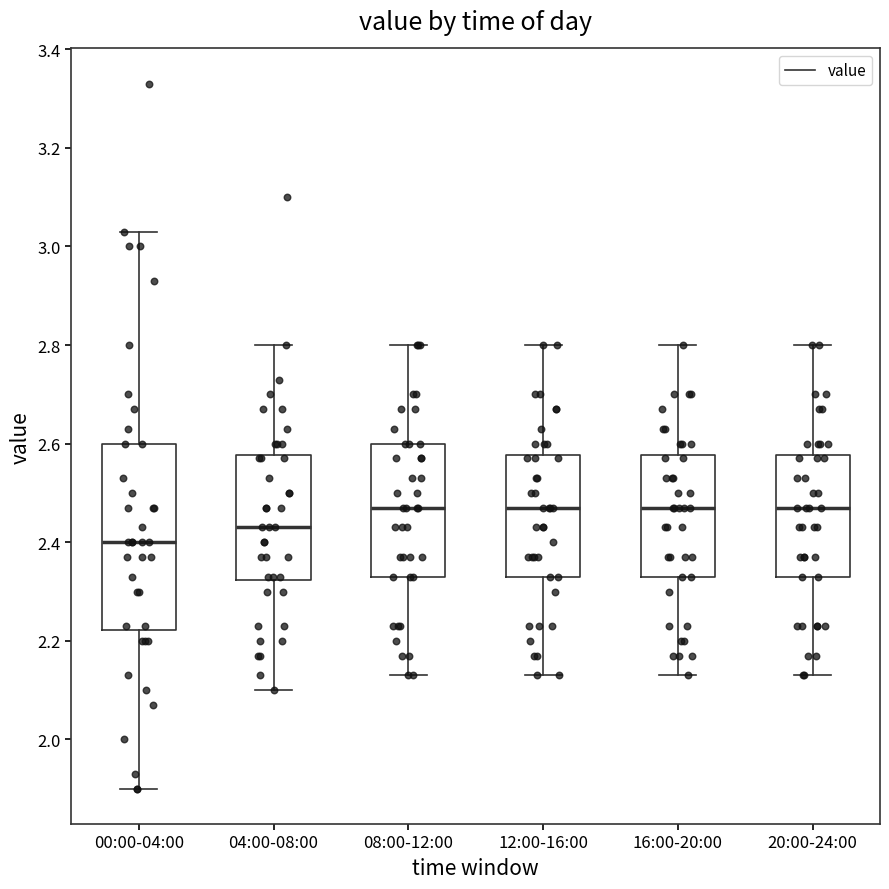

Reading left to right, transcribe this box plot: for each box, give where its median line is, the range the box spans, and where its two whiskers end, as read against the y-axis. The values are not printed on the chart, so give them approximately, as read against the axis.

00:00-04:00: median 2.40, box 2.22 to 2.60, whiskers 1.90 to 3.04
04:00-08:00: median 2.44, box 2.32 to 2.58, whiskers 2.10 to 2.80
08:00-12:00: median 2.48, box 2.34 to 2.60, whiskers 2.14 to 2.80
12:00-16:00: median 2.48, box 2.34 to 2.58, whiskers 2.14 to 2.80
16:00-20:00: median 2.48, box 2.34 to 2.58, whiskers 2.14 to 2.80
20:00-24:00: median 2.48, box 2.34 to 2.58, whiskers 2.14 to 2.80